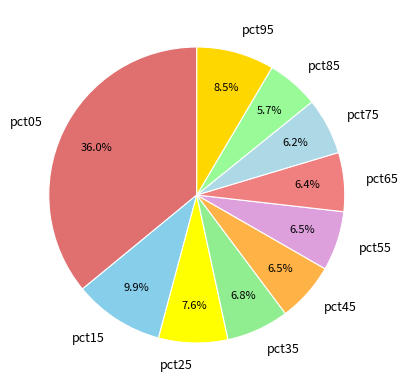

Combined, what portion of the pie is pct35 and pct45?

13.3%